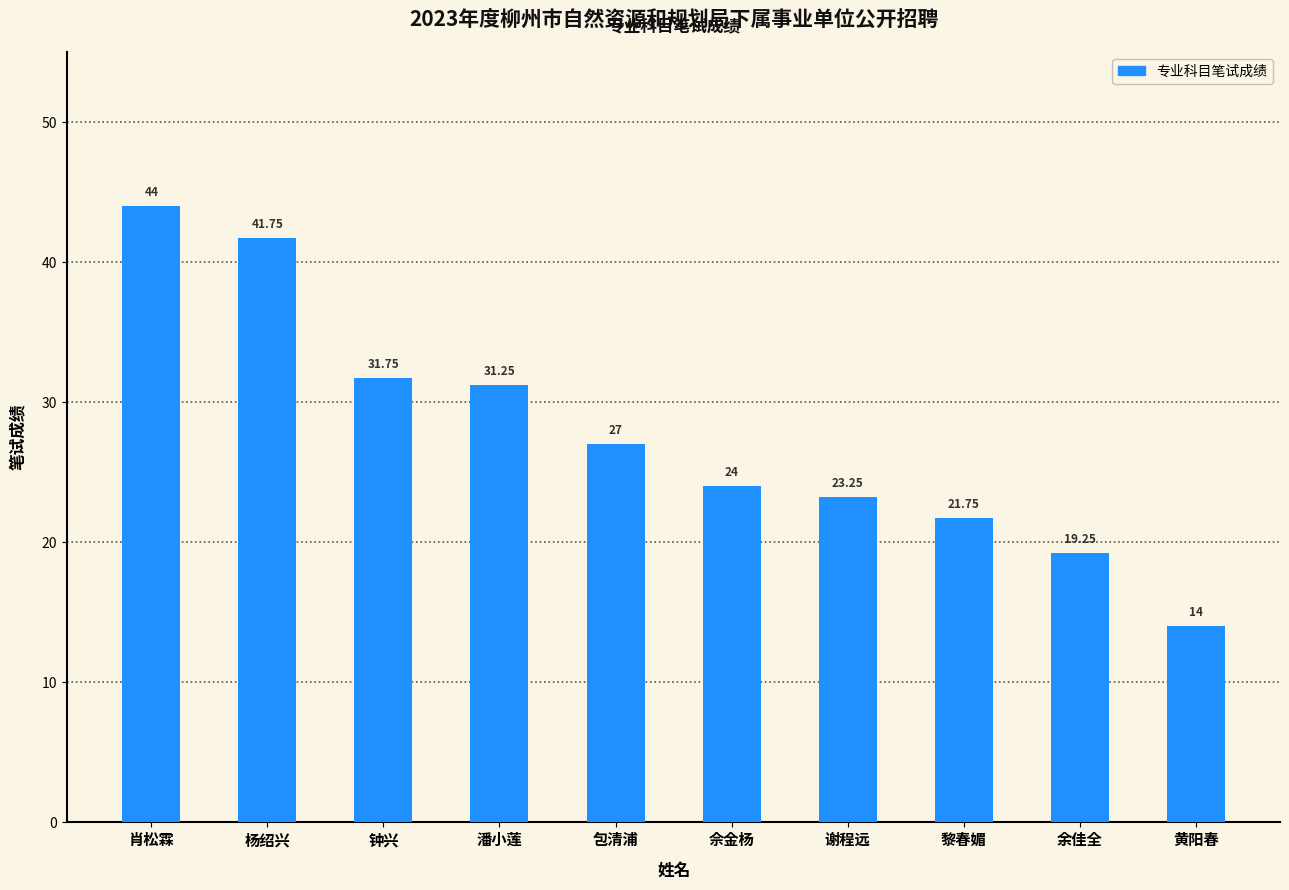

What is the label of the 7th bar from the right?

潘小莲